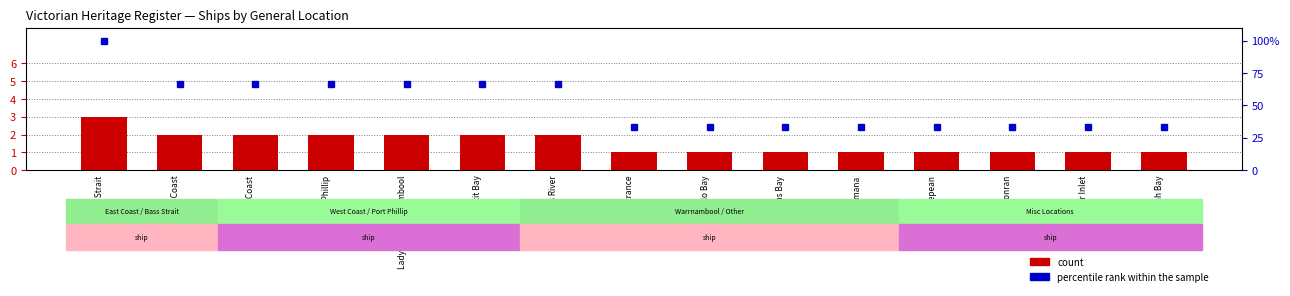

What is the label of the 2nd bar from the right?

Corner Inlet